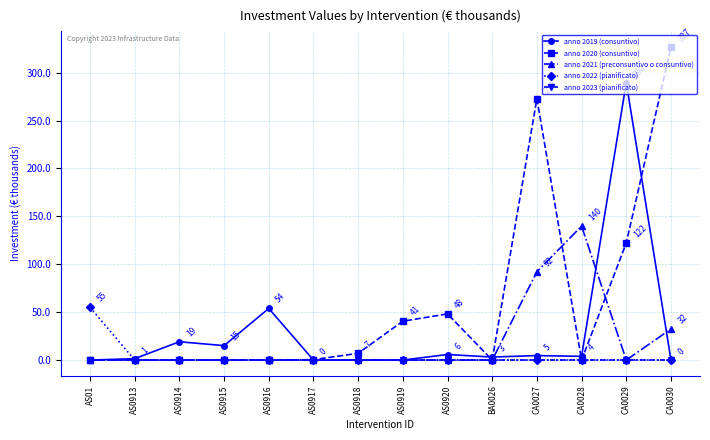

Is it true that anno 2019 (consuntivo) equals 30.5 at AS0914?

False